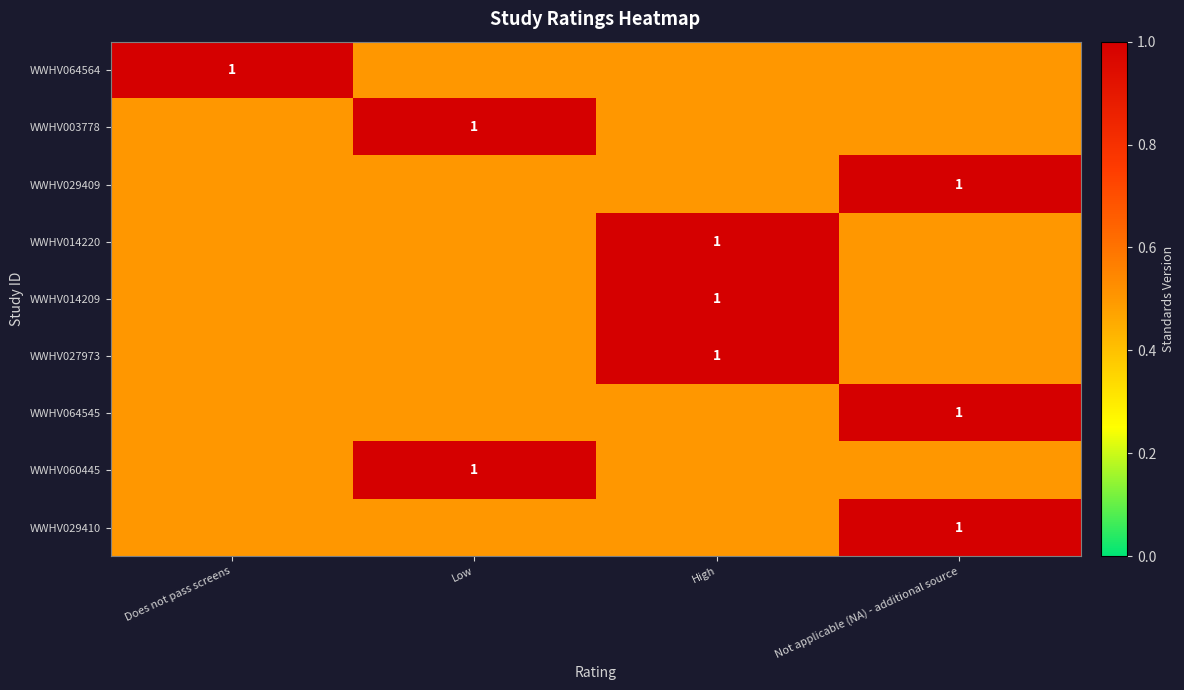

The value of WWHV029409 at Not applicable (NA) - additional source is 1.0. True or false?

True